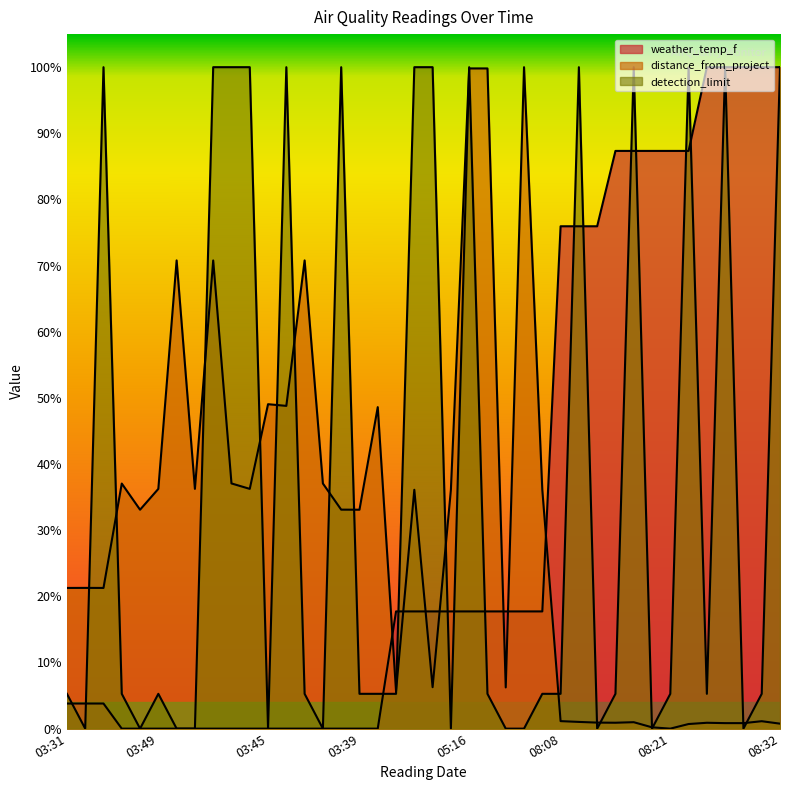

Does the chart display data point markers on the line(s)?

No